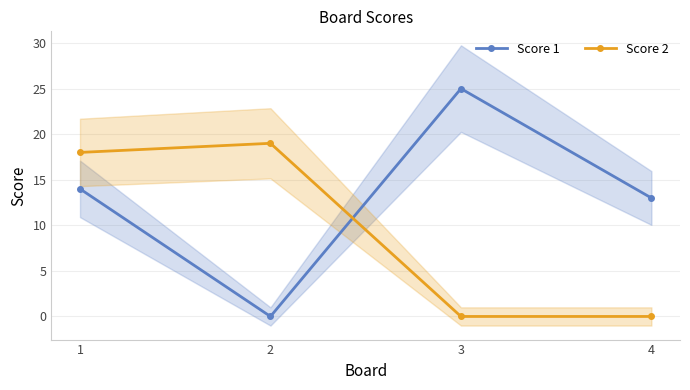

How many times do Score 2 and Score 1 cross each other?

1